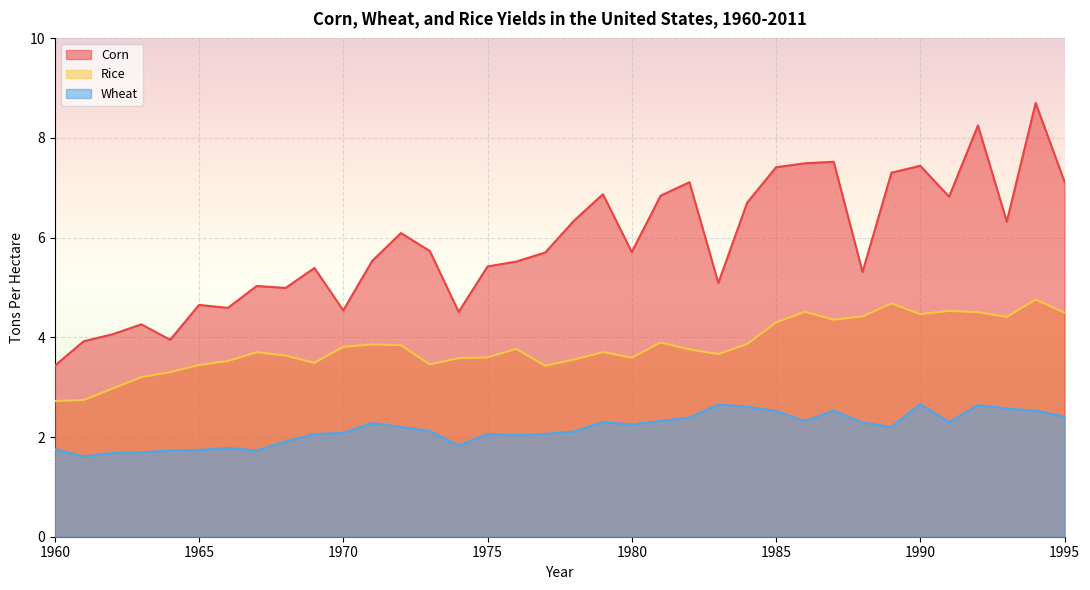

Where is the first local minimum for Rice?

1969